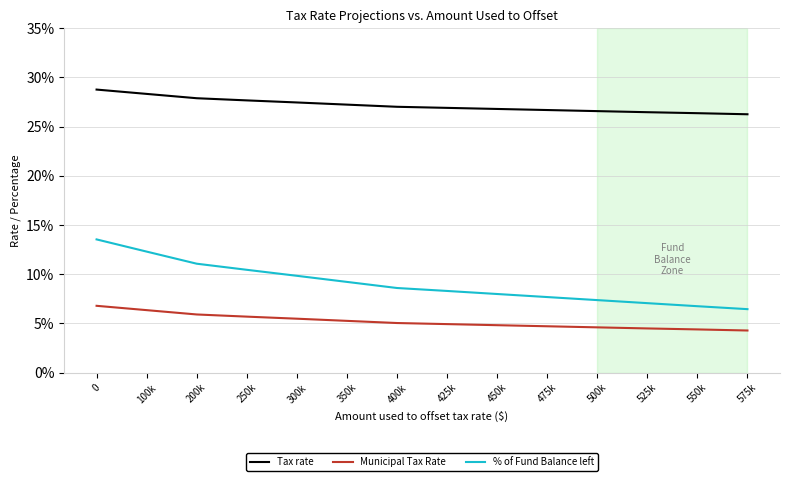

What is the difference between the highest and lowest values at 450k?

22.0